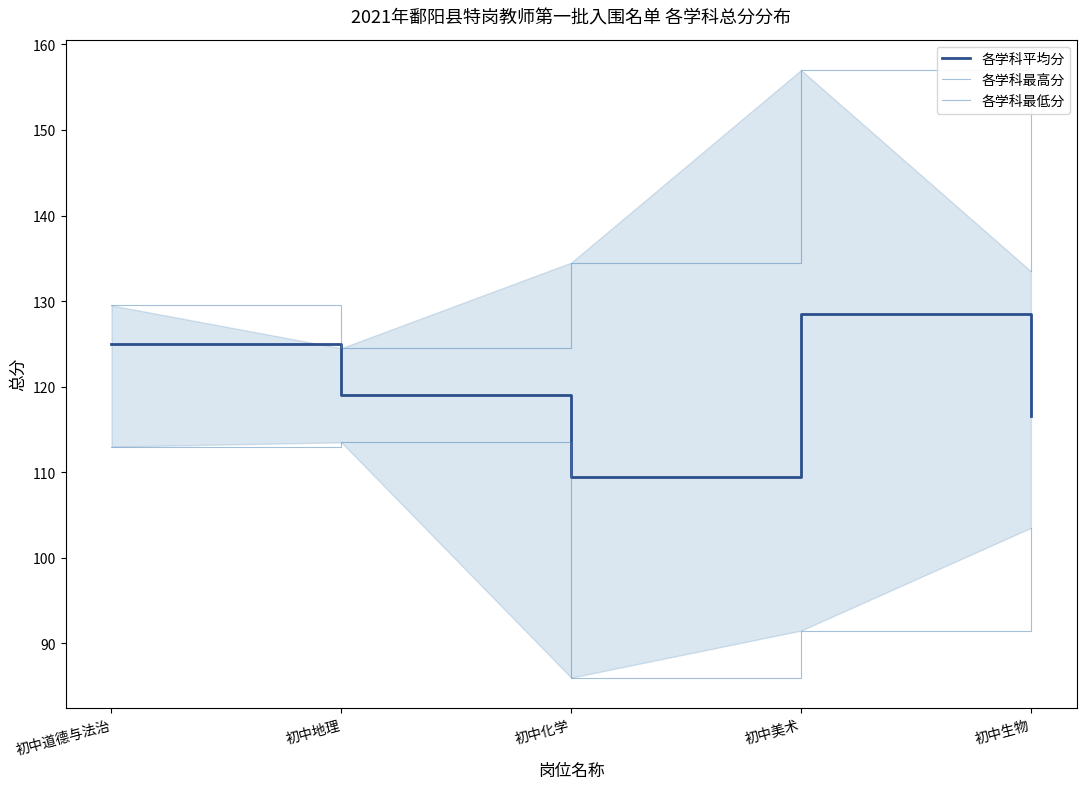

How many lines are shown in the chart?

3